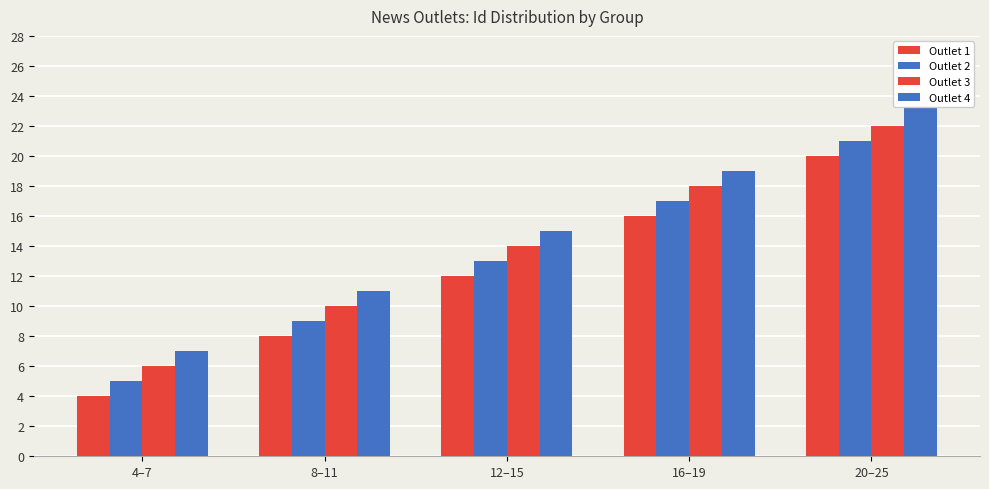

What are all the series names shown in the legend?

Outlet 1, Outlet 2, Outlet 3, Outlet 4